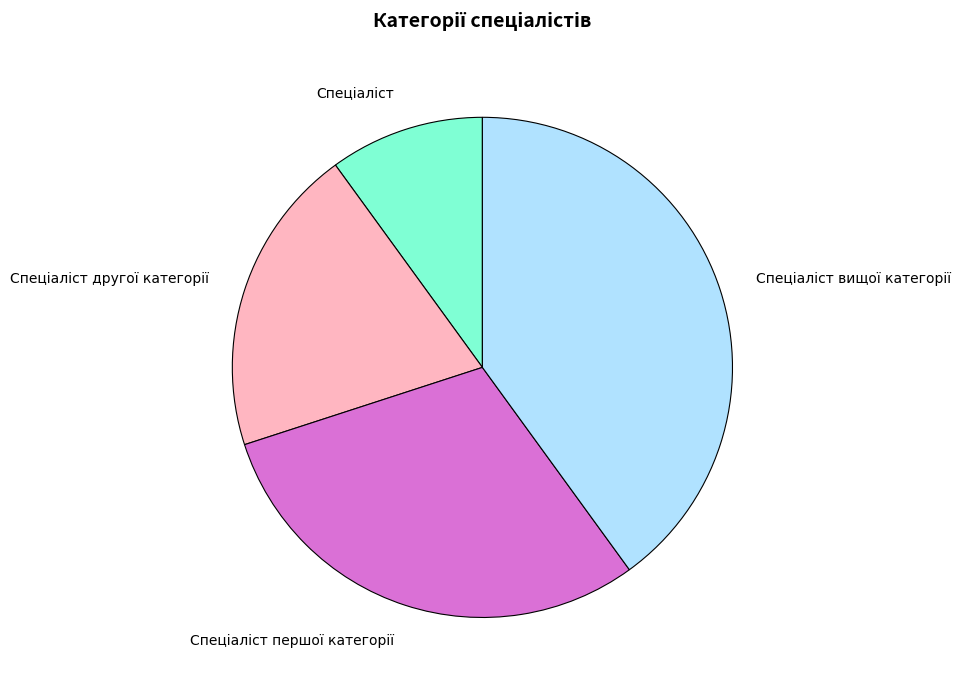

Does any single category account for the majority?

No